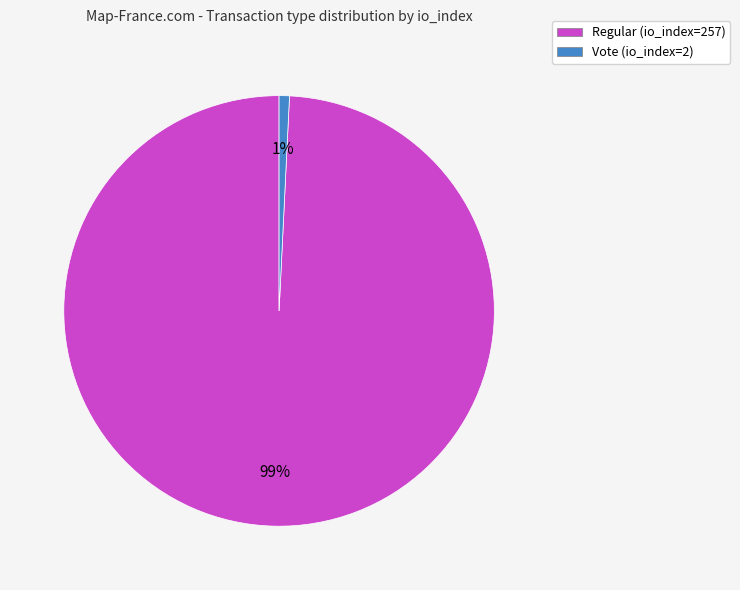

To the nearest percent, what portion does Regular (io_index=257) represent?

99%